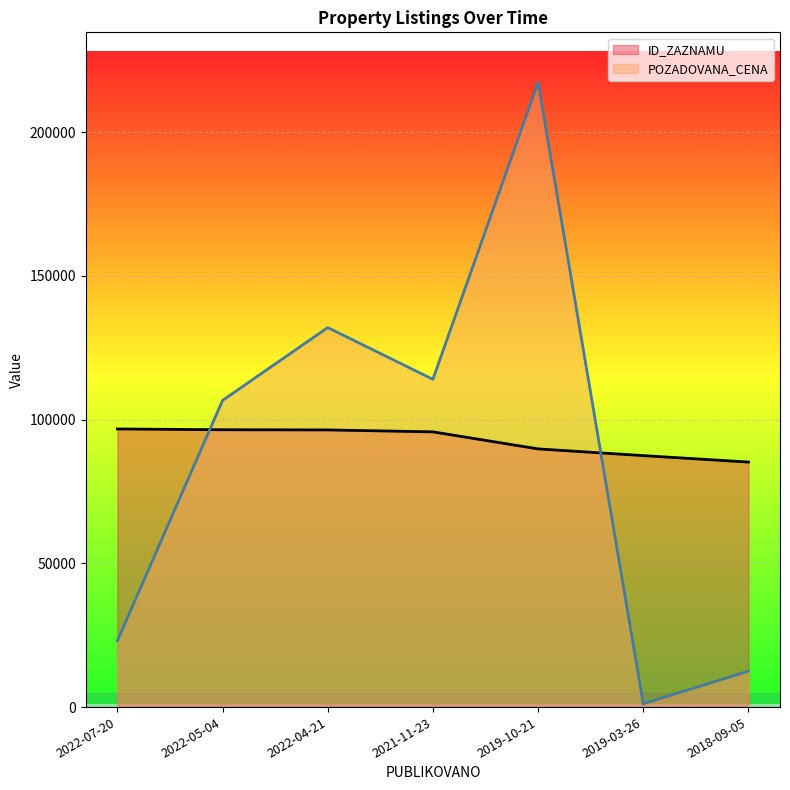

What is the total value across all series at 2022-05-04?

203111